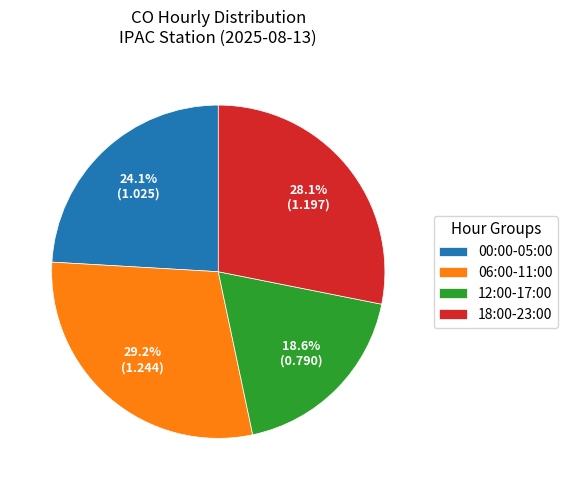

Rank the categories by value from lowest to highest.

12:00-17:00, 00:00-05:00, 18:00-23:00, 06:00-11:00